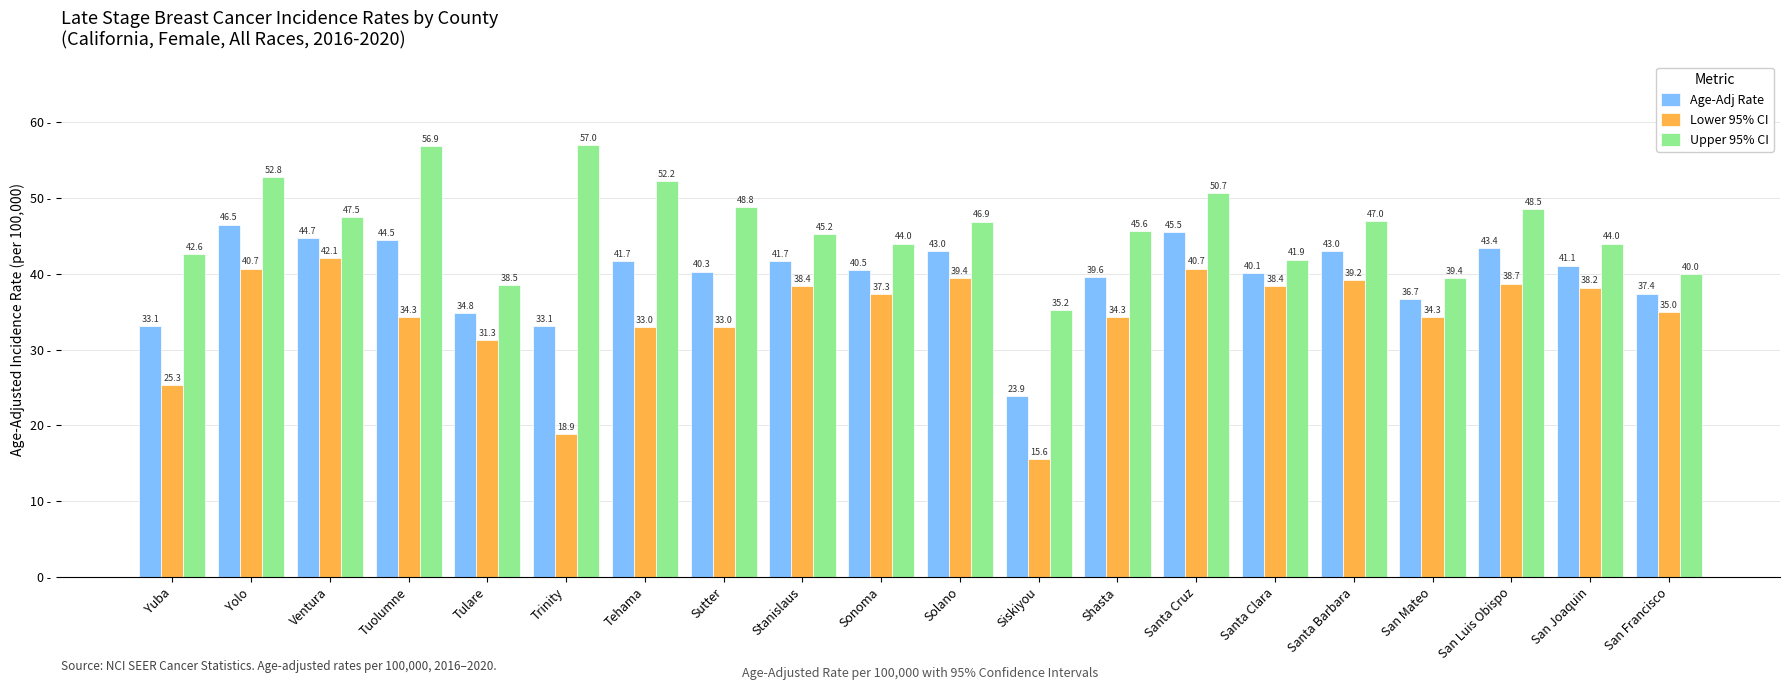

What is the label of the 6th bar from the left?

Trinity